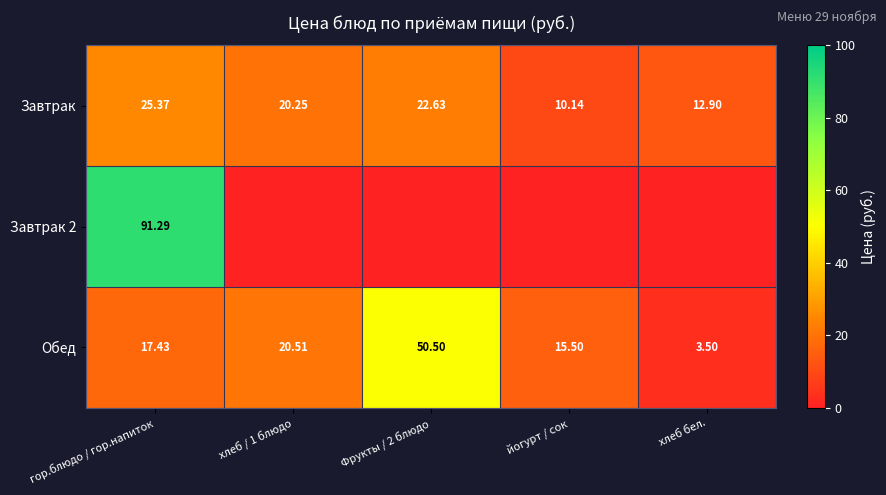

At which label does Завтрак reach its minimum?

йогурт / сок